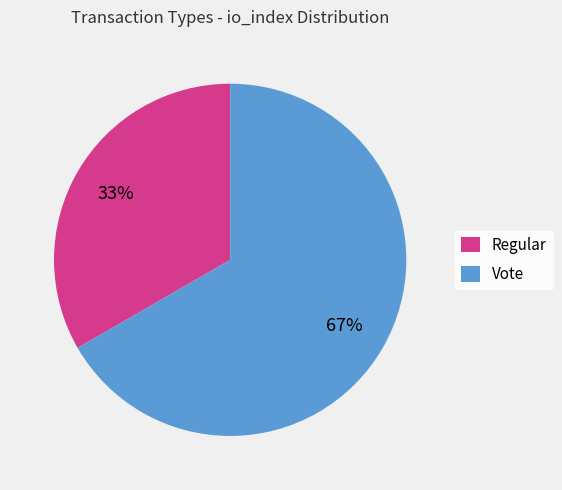

What is the smallest slice in the pie chart?

Regular